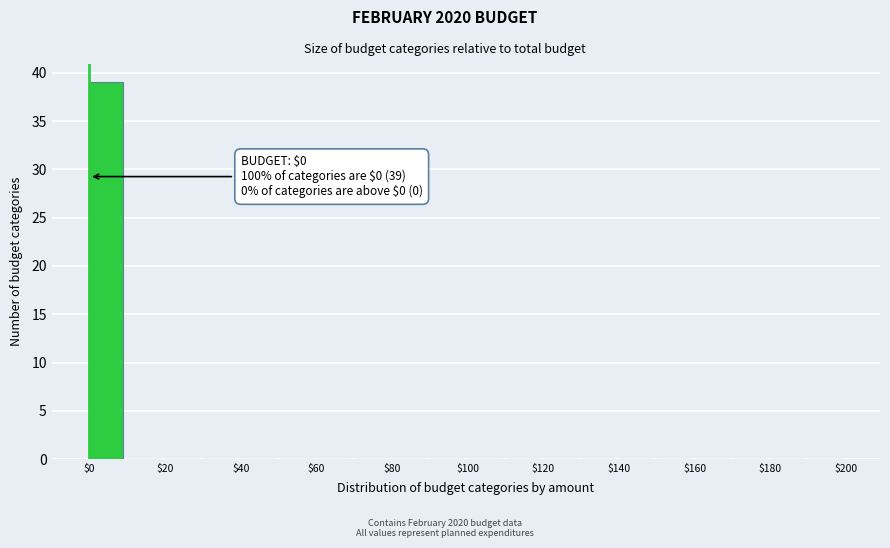

Which range on the x-axis has the tallest bar?

0 to 10